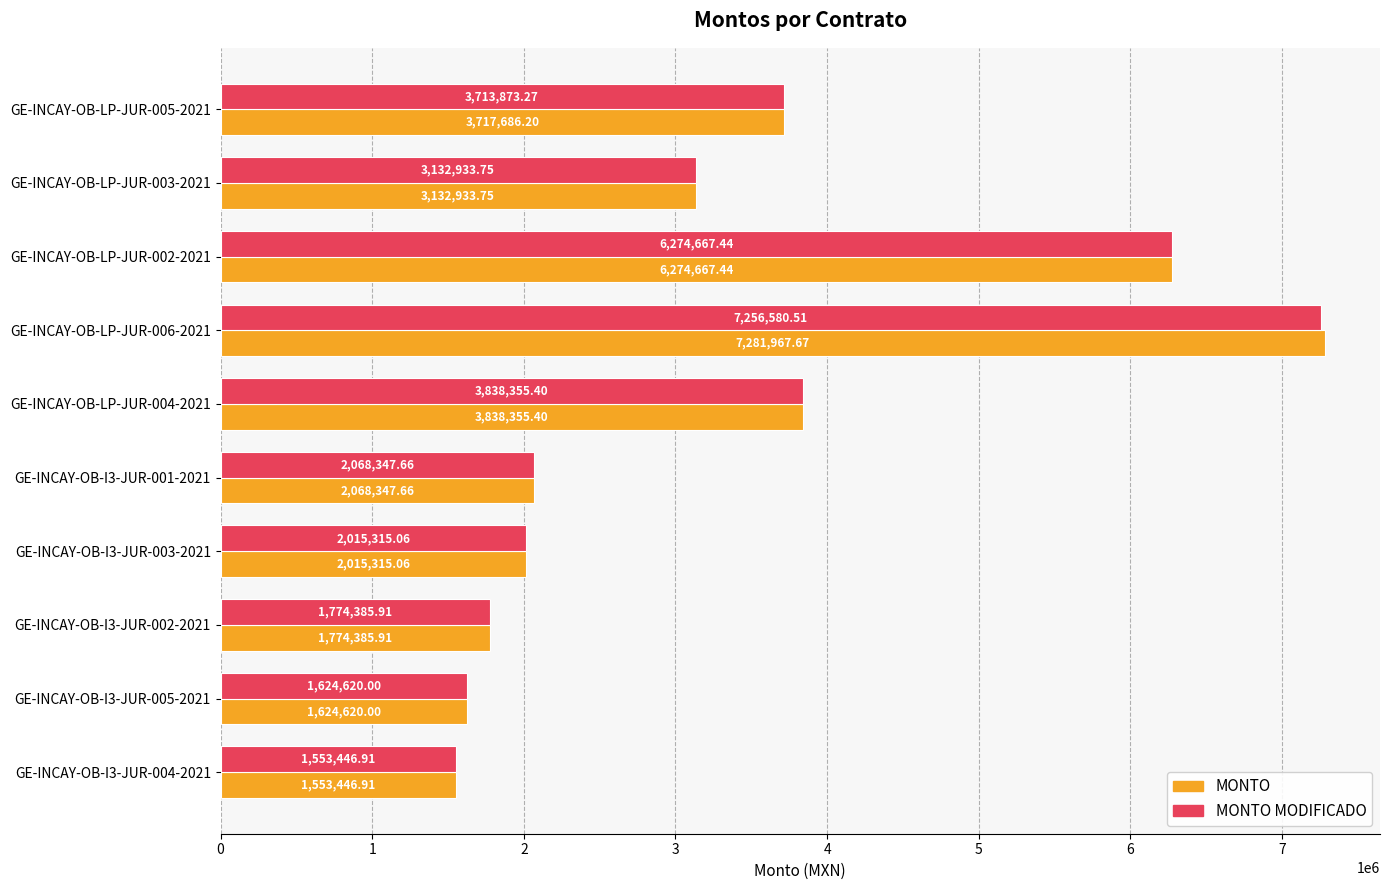

What is the sum of all MONTO values?

33281726.0